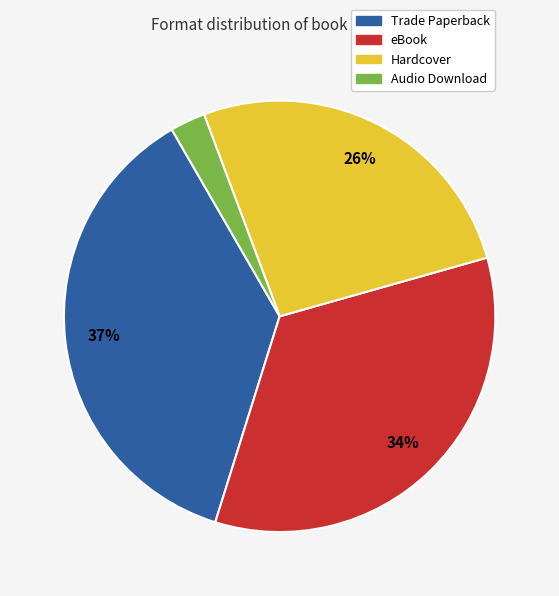

Between Hardcover and Trade Paperback, which is larger?

Trade Paperback